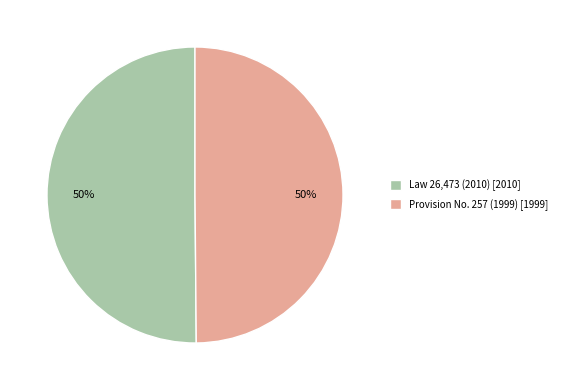

To the nearest percent, what percentage of the pie is Law 26,473 (2010)?

50%